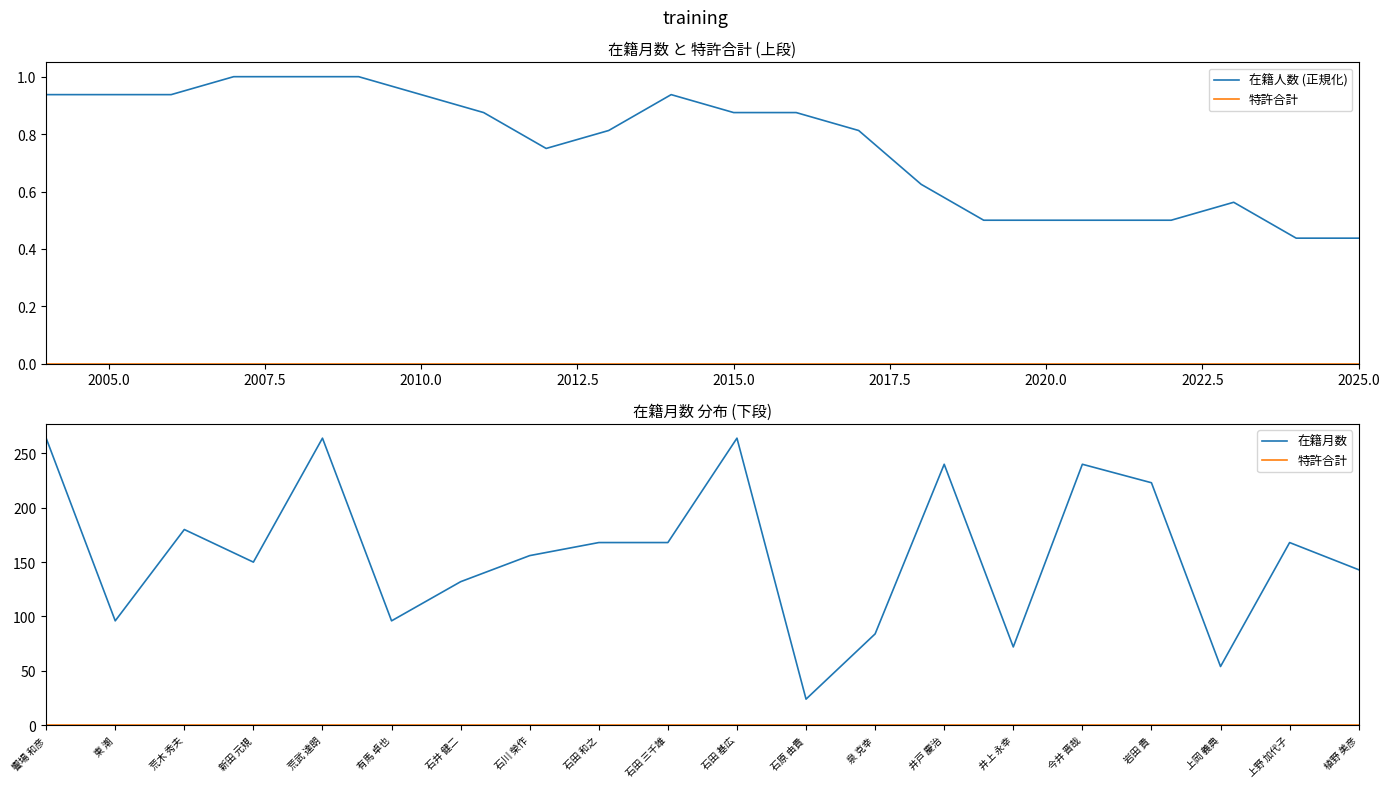

Which has a higher value, 石川 榮作 or 石原 由貴?

石川 榮作